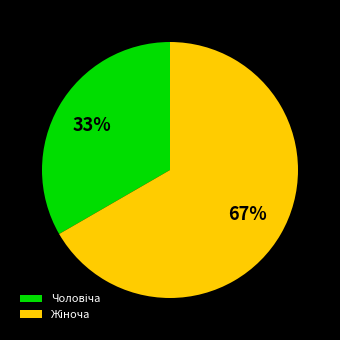

To the nearest percent, what is the average slice percentage?

50%